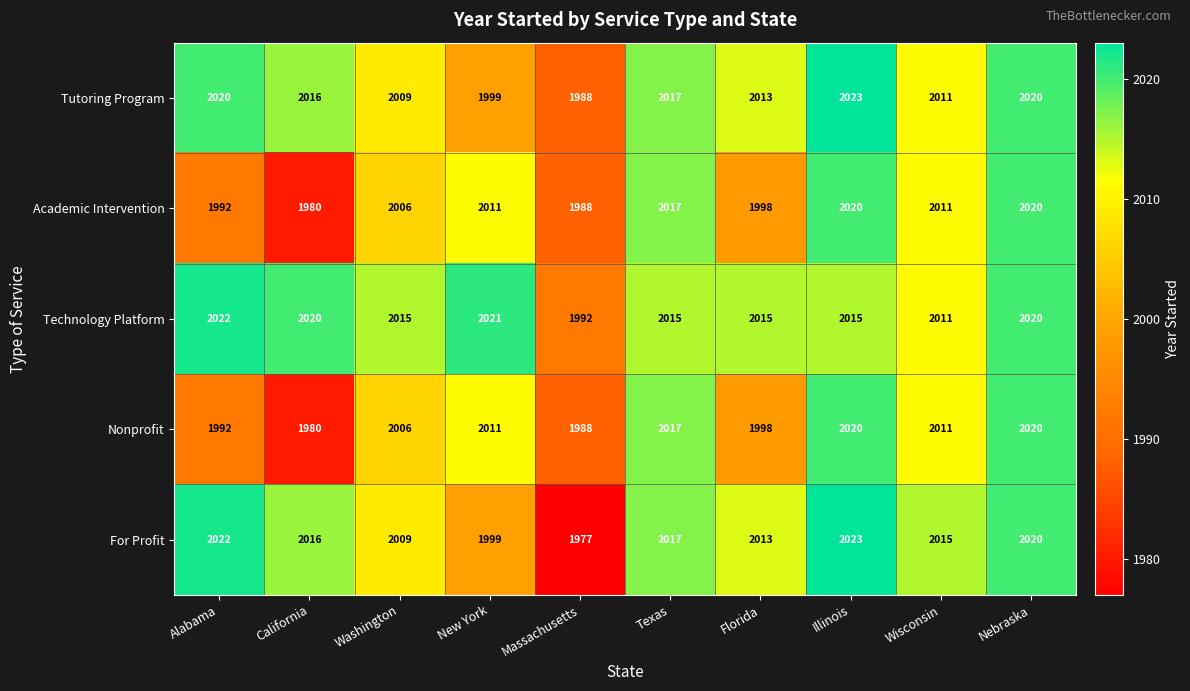

What is the sum of all Nonprofit values?

20043